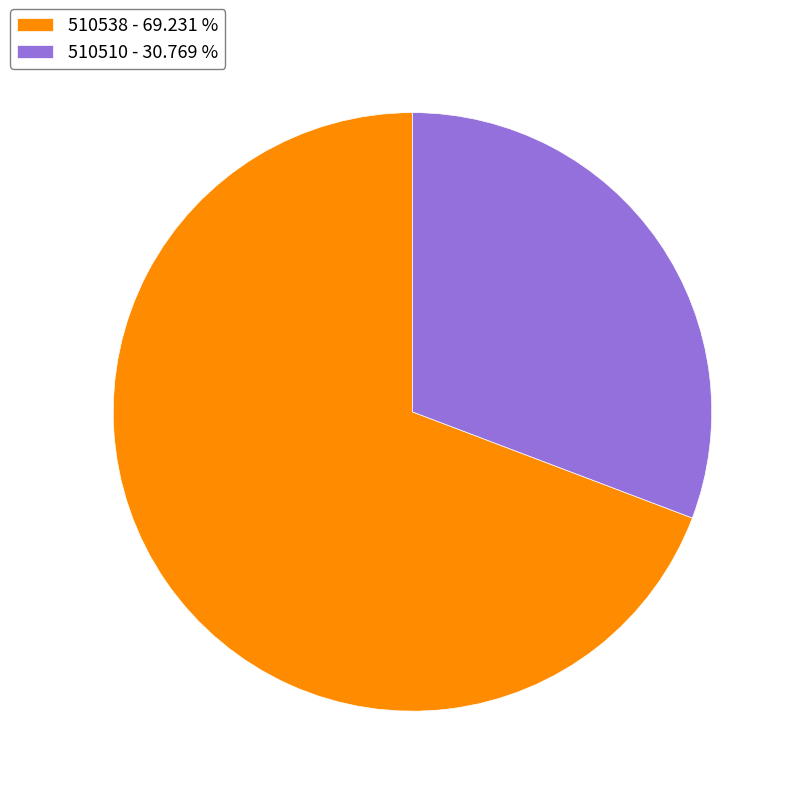

Which slice is the smallest?

510510